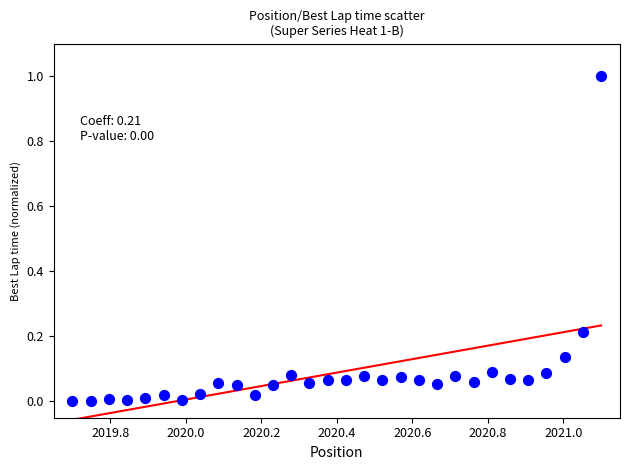

What is the range of X values (max minus min)?

1.4